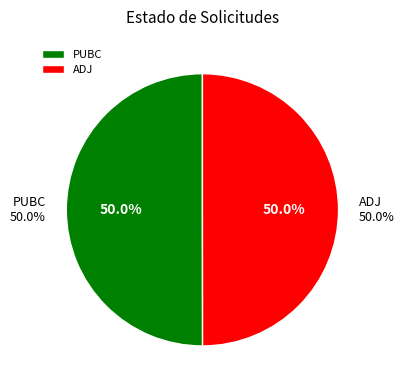

Rank the categories by value from lowest to highest.

ADJ, PUBC